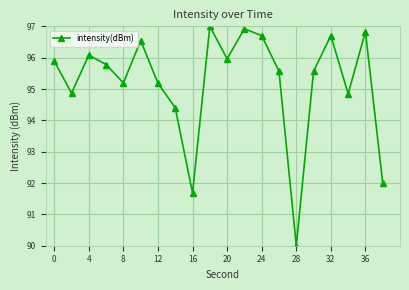

What is the value of the 16th point from the left?

95.6